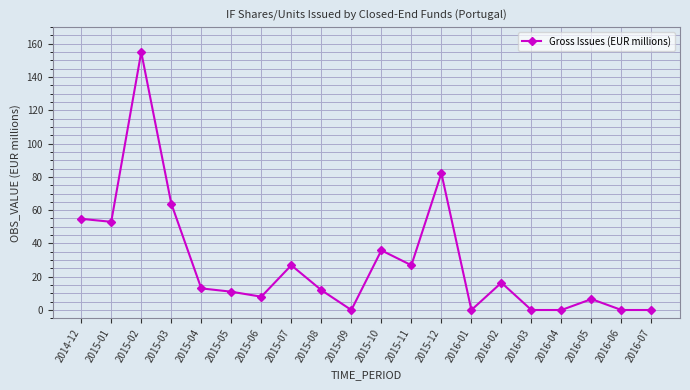

The value at 2016-06 is -107.0. True or false?

False